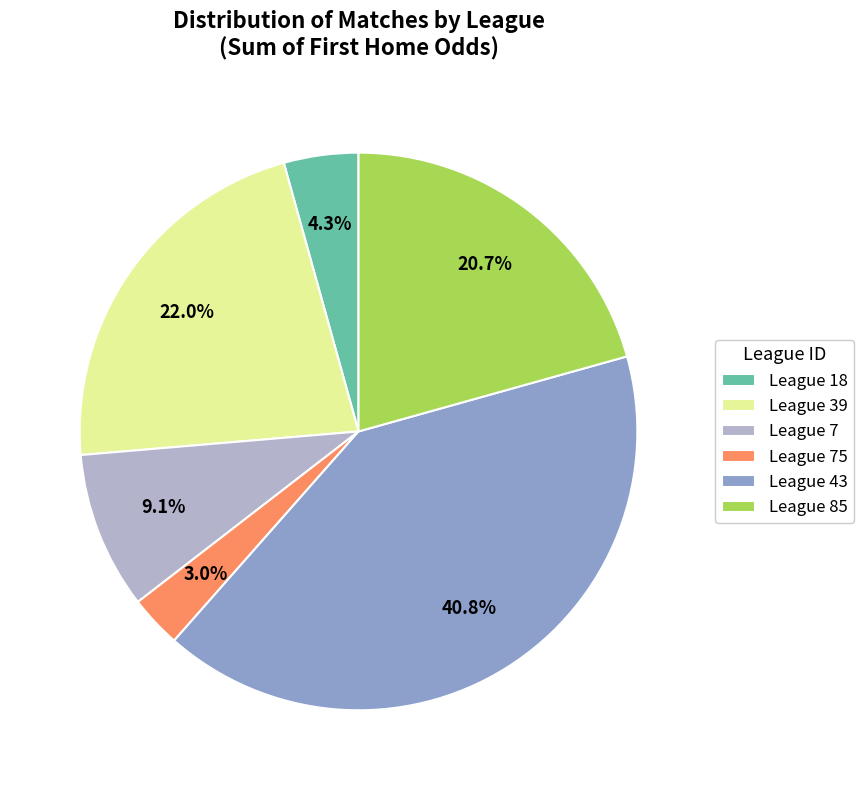

What is the total percentage of League 85 and League 7?

29.8%